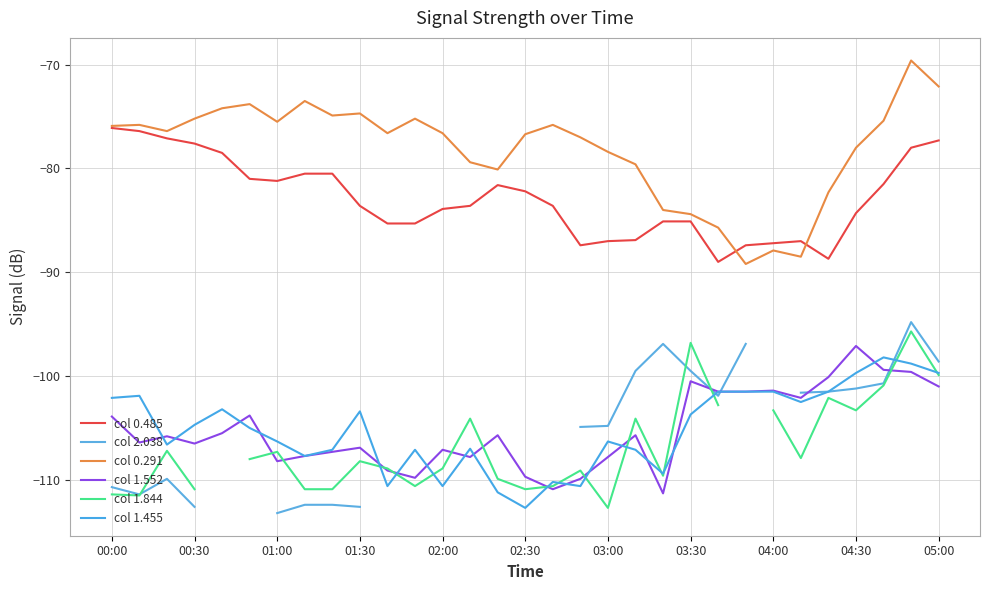

Which series has the widest spread of values?

col 0.291